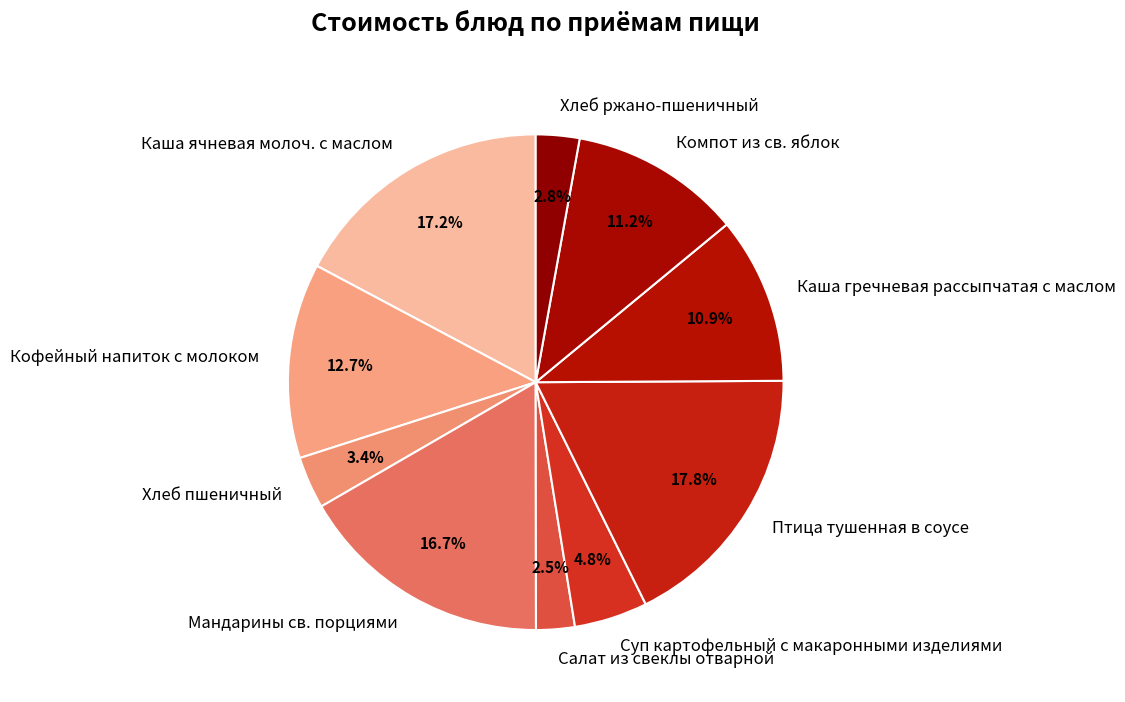

To the nearest percent, what portion does Птица тушенная в соусе represent?

18%